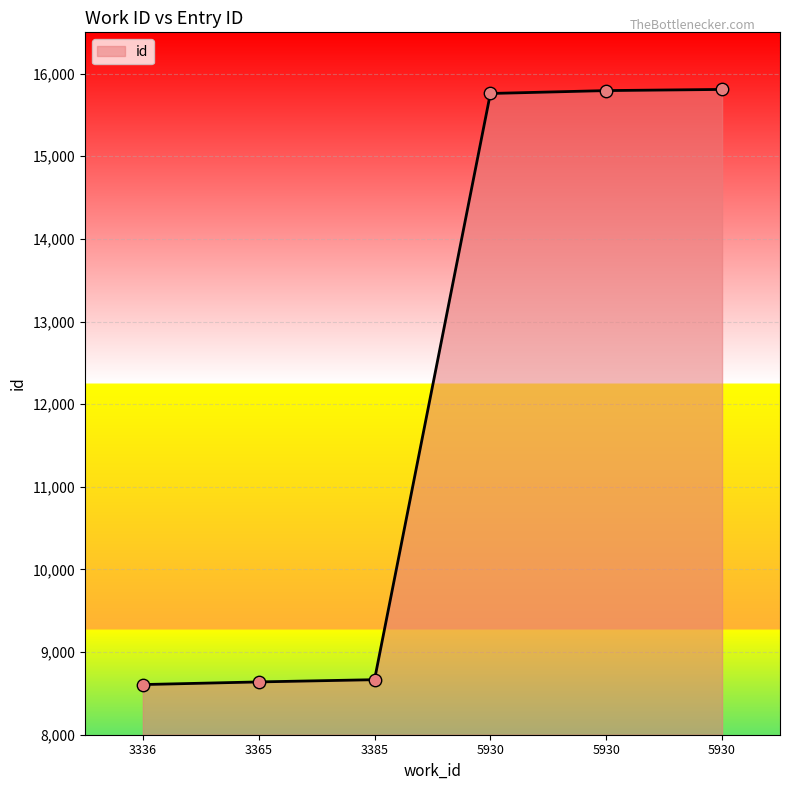

Count the number of data series in this chart.

1